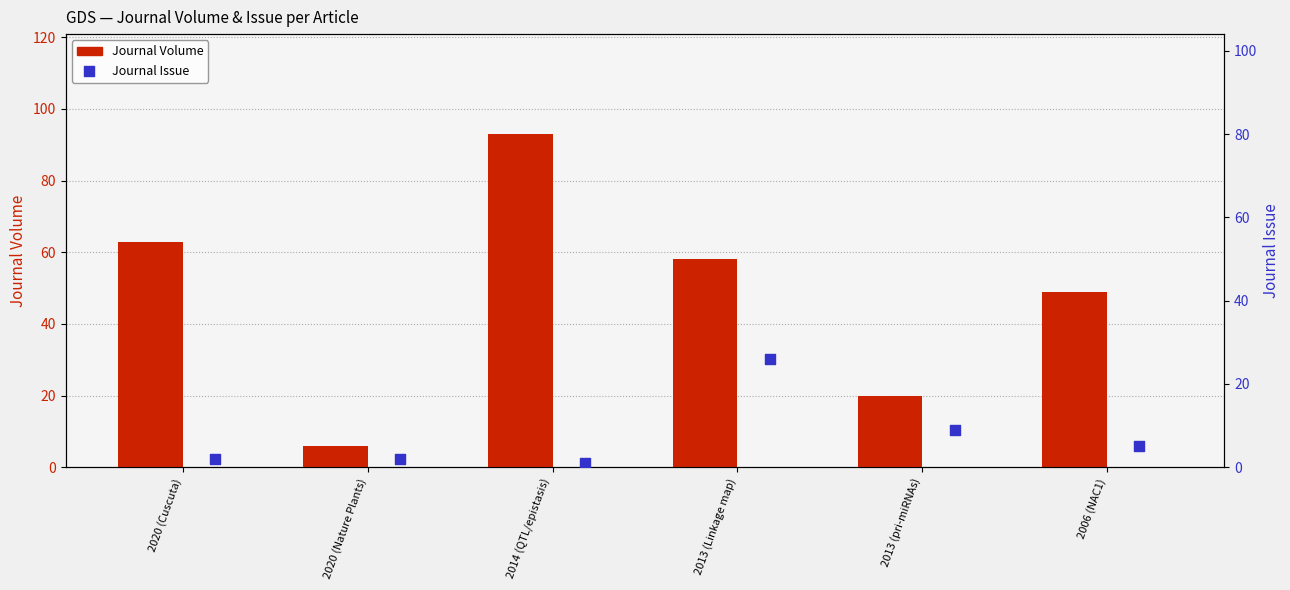

What is the average value of the Journal Volume series?

48